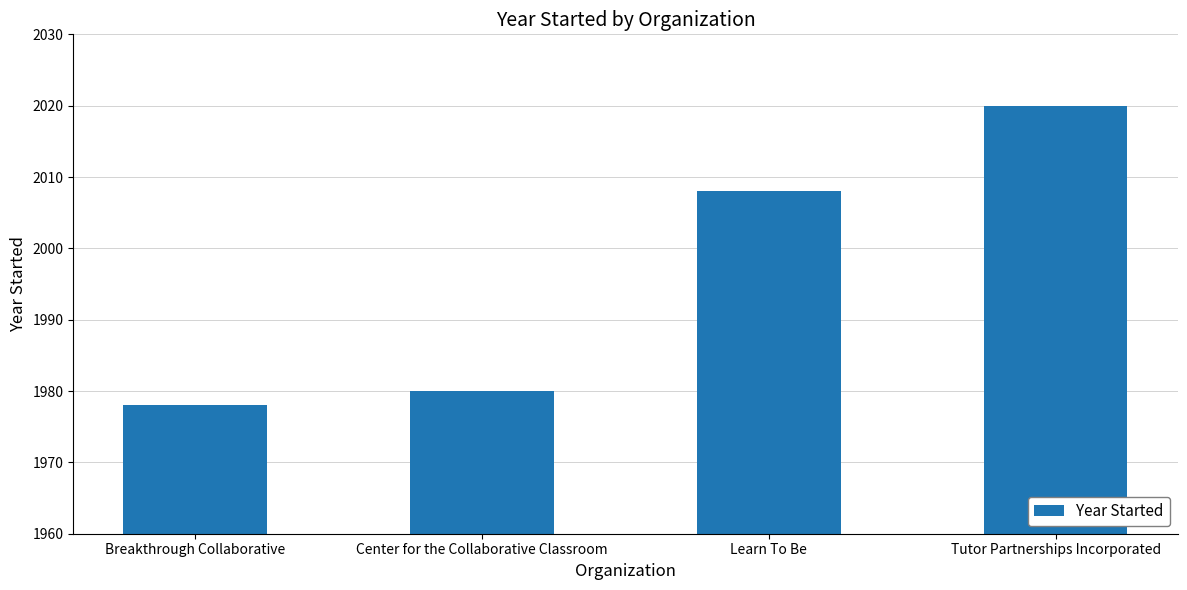

What is the smallest value displayed?

1978